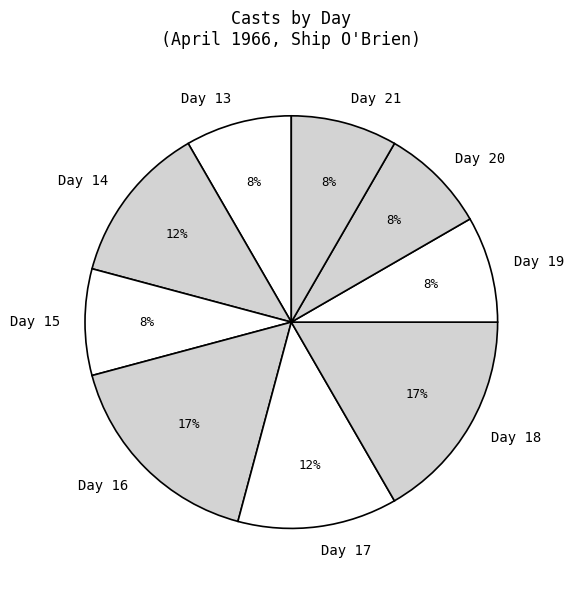

What percentage is the Day 20 slice, to the nearest percent?

8%